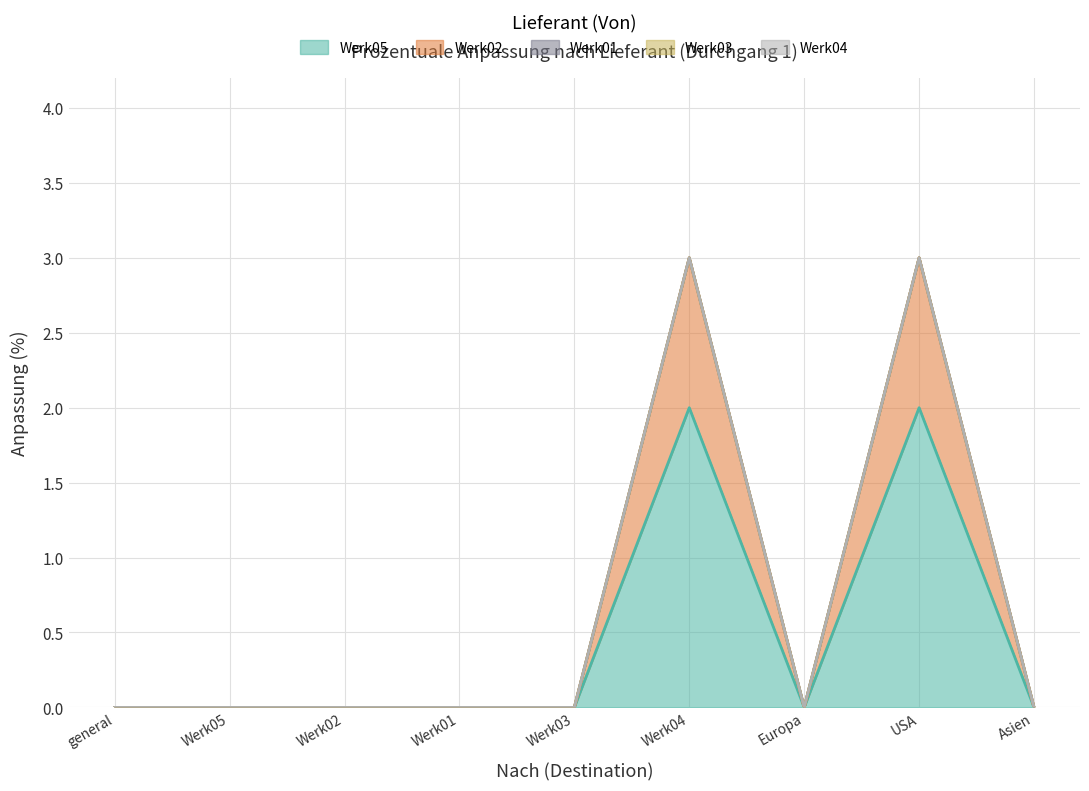

What is the label of the 2nd point from the right?

USA